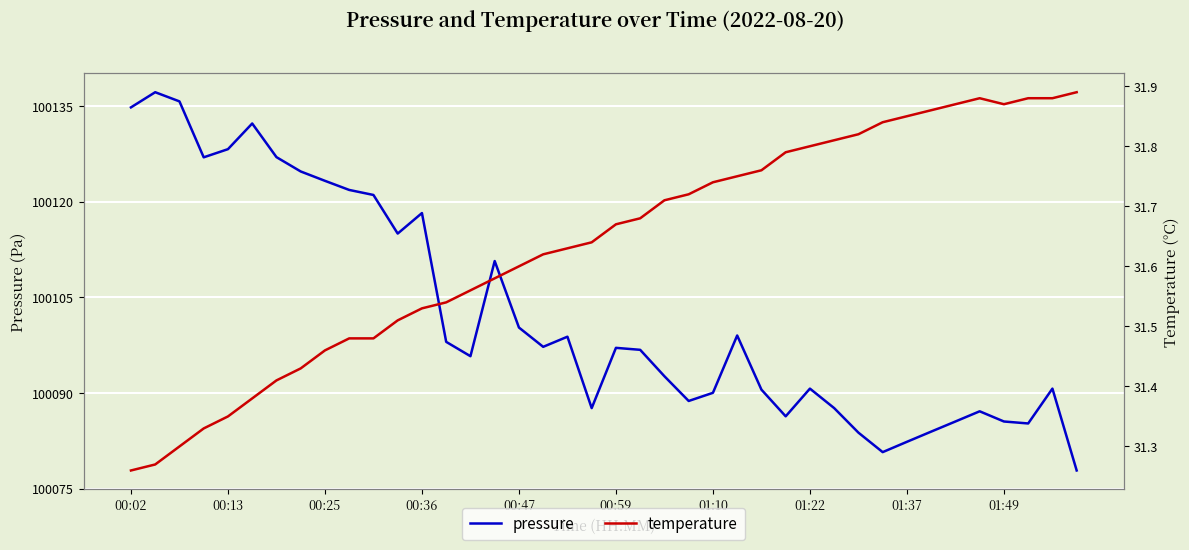

What is the maximum value for pressure?

100137.2